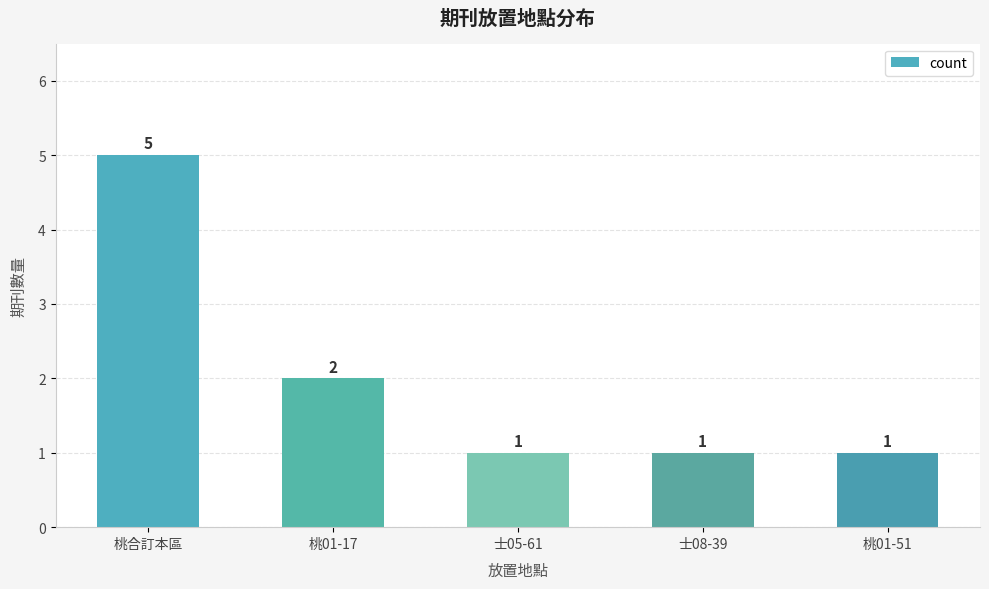

The chart shows a value of 0 at 士08-39. True or false?

False